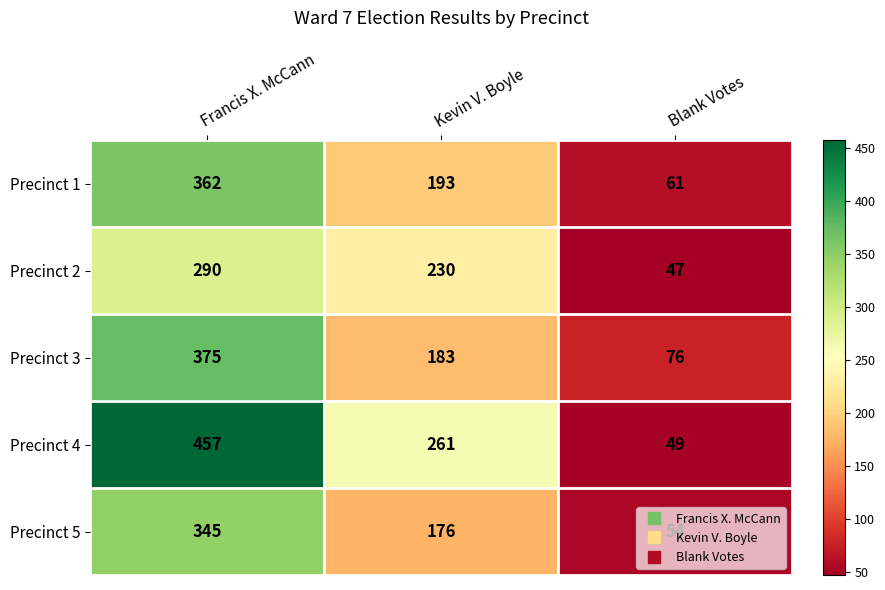

The Precinct 2 series shows 482 at Francis X. McCann. True or false?

False